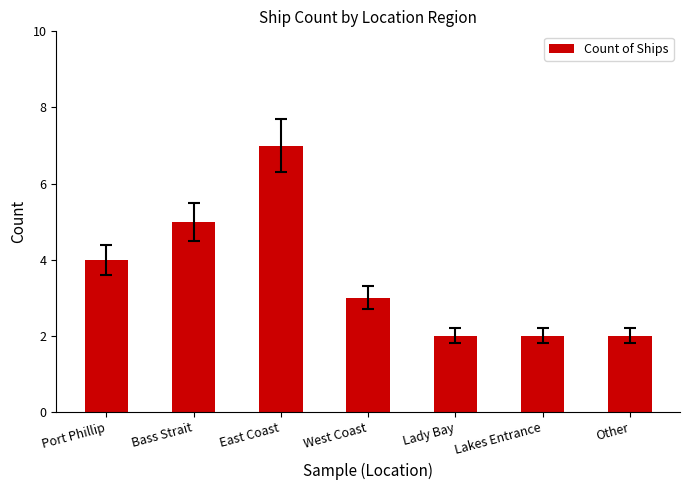

Are the bars grouped side by side (vs. stacked)?

No